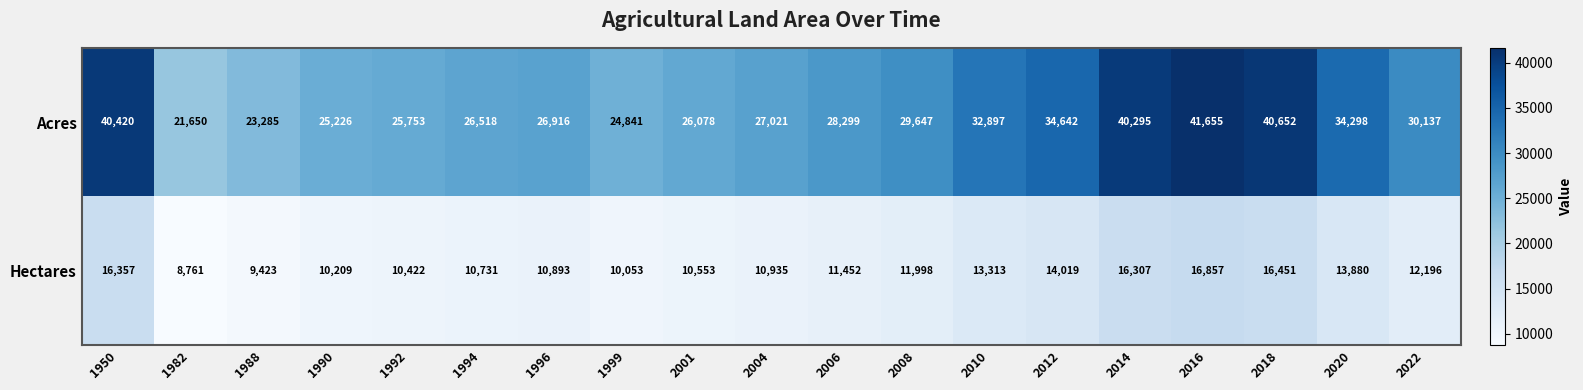

What is the difference between the maximum and second lowest values in the Hectares series?

7434